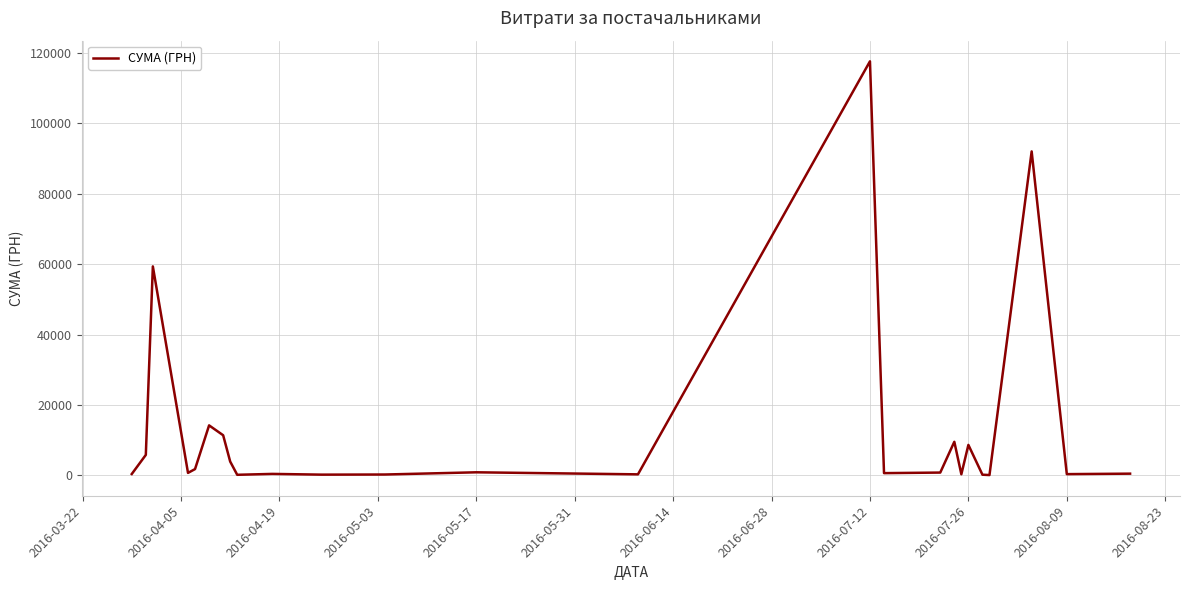

What is the maximum value shown in the chart?

117568.8